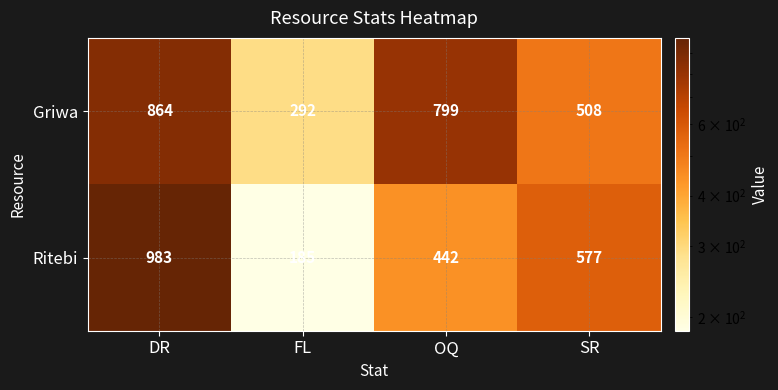

At which label does Ritebi reach its peak?

DR